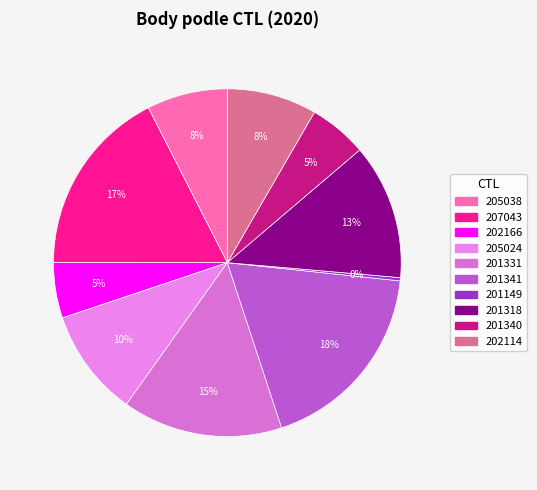

What is the largest slice in the pie chart?

201341